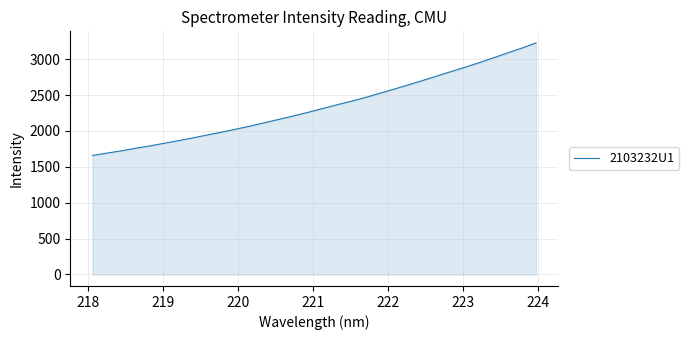

What is the greatest value displayed?

3227.1